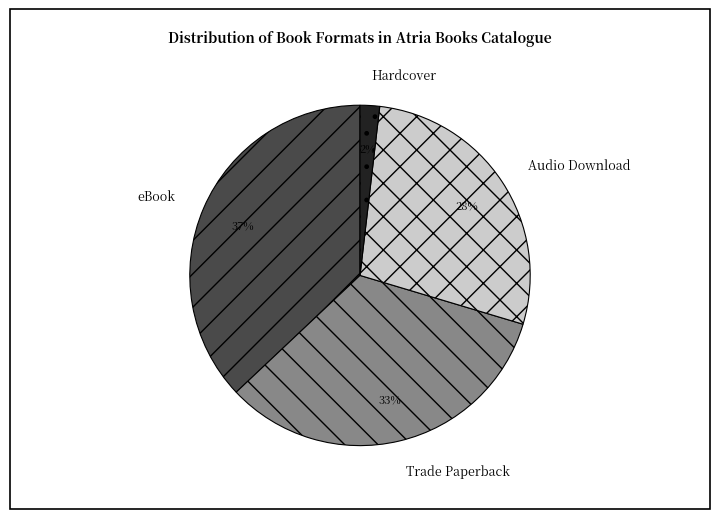

Combined, do Hardcover and Audio Download account for over 50%?

No